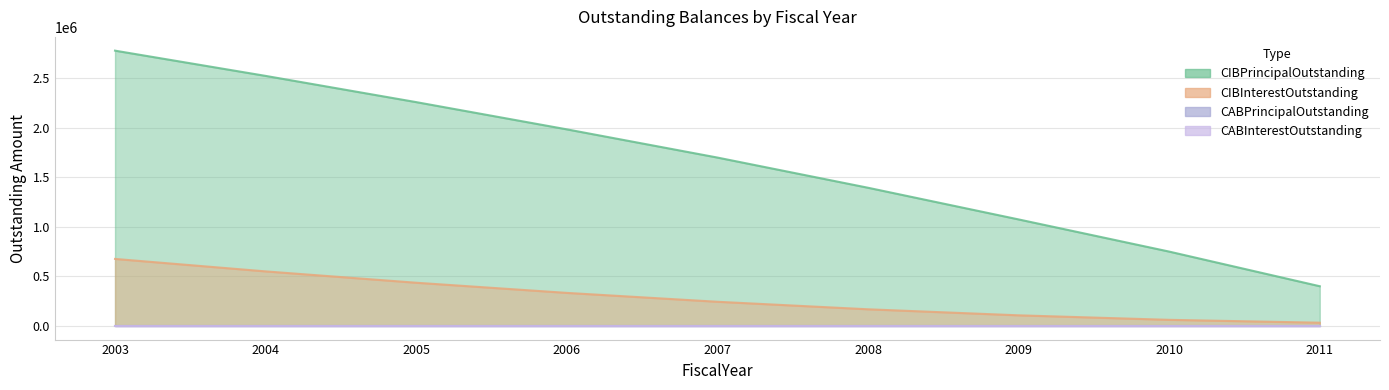

How many values in the CIBPrincipalOutstanding series are below 1700000?

4